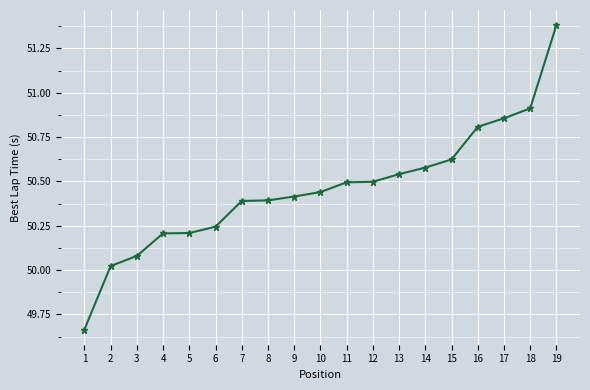

Between 17 and 4, which is larger?

17